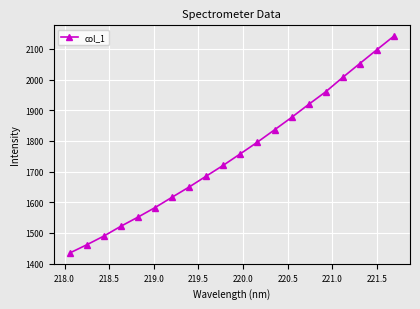

What is the maximum value shown in the chart?

2141.6